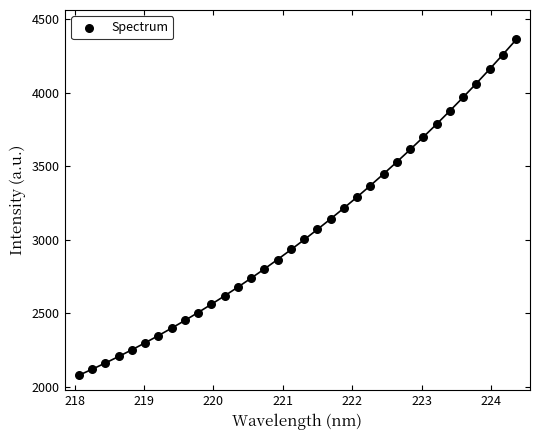

What is the range of X values (max minus min)?

6.3